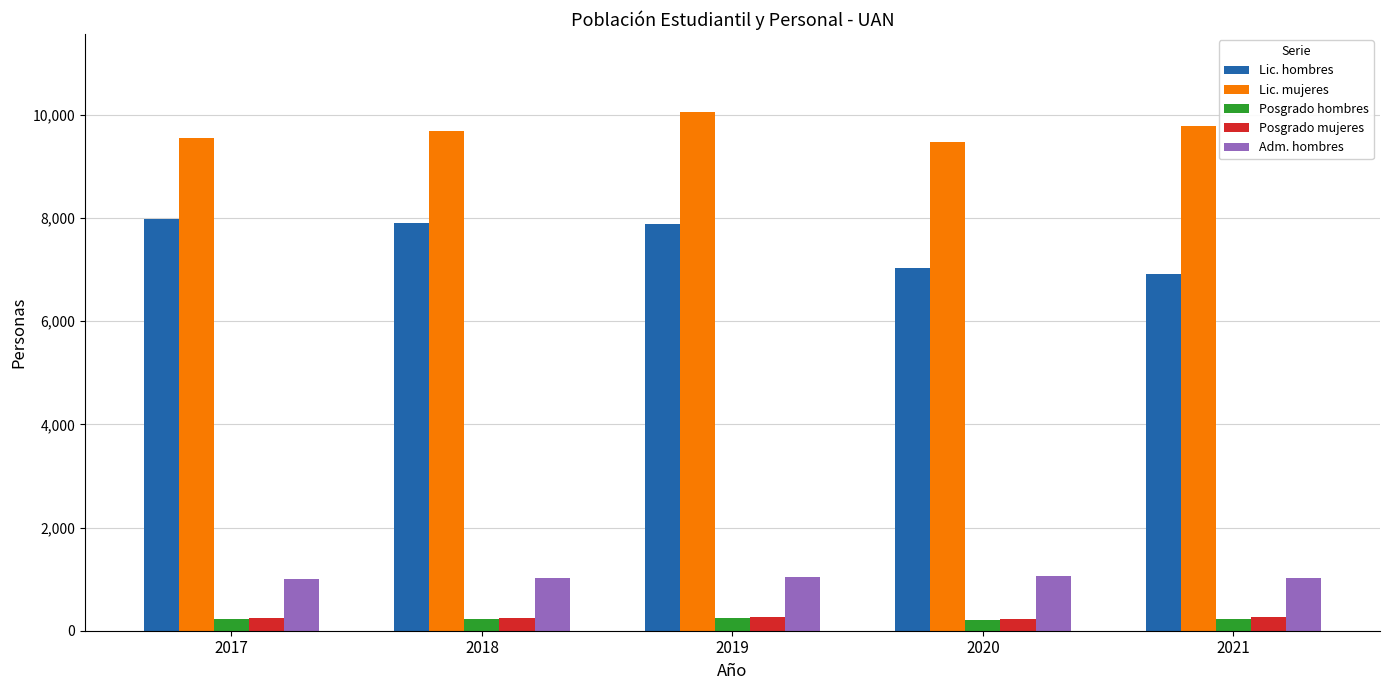

What is the total value across all series at 2019?

19487